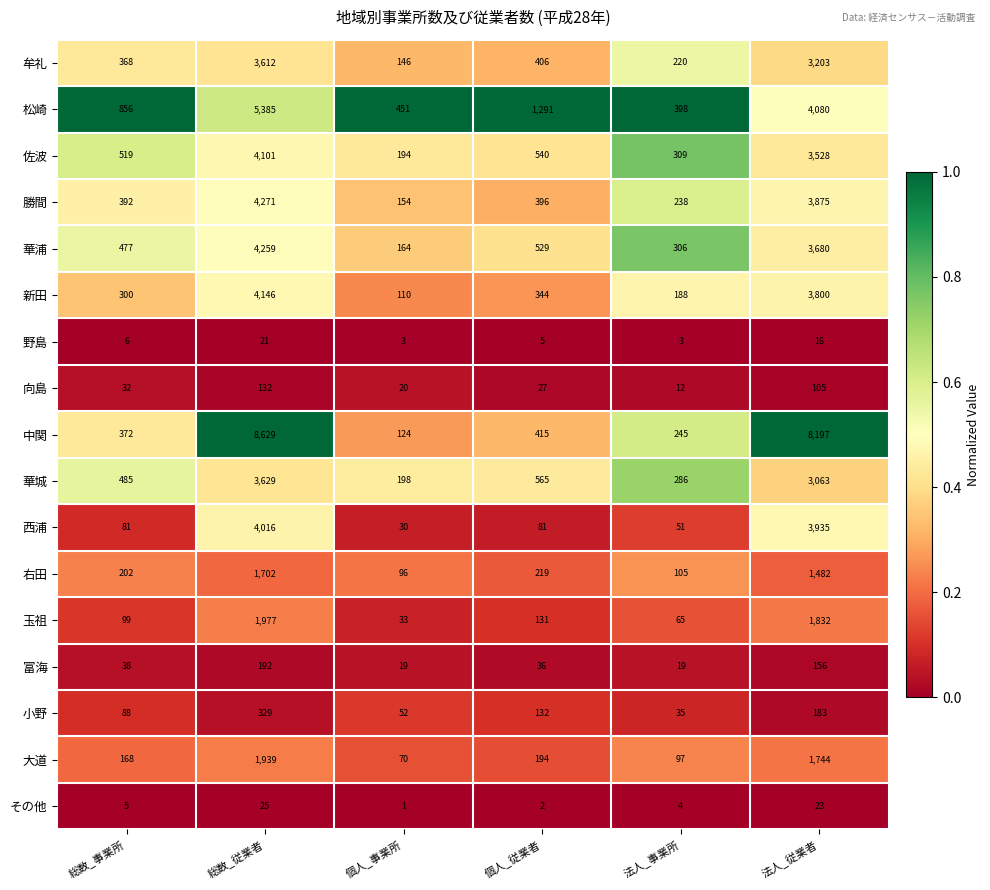

The 富海 series shows 156 at 法人_従業者. True or false?

True